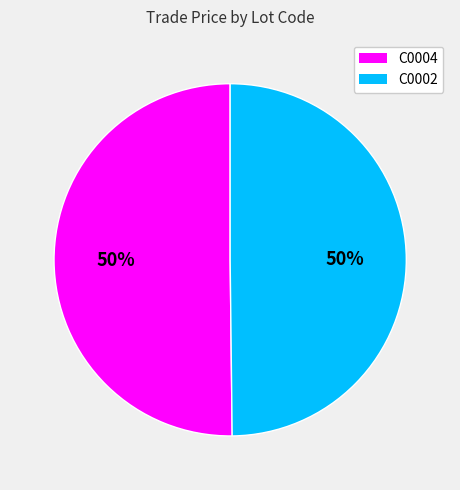

True or false: C0004 accounts for 64% of the total.

False